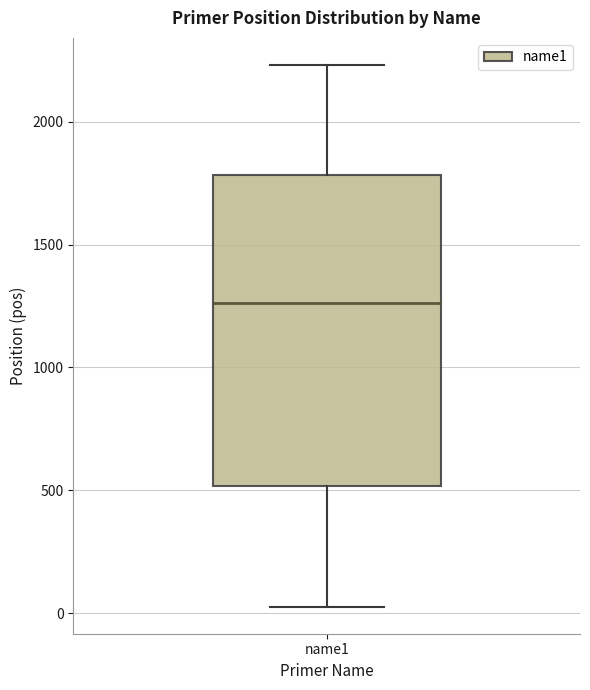

Where is the lower edge of the box for name1 on the y-axis? The values are not printed on the chart, so give them approximately, as read against the axis.

500